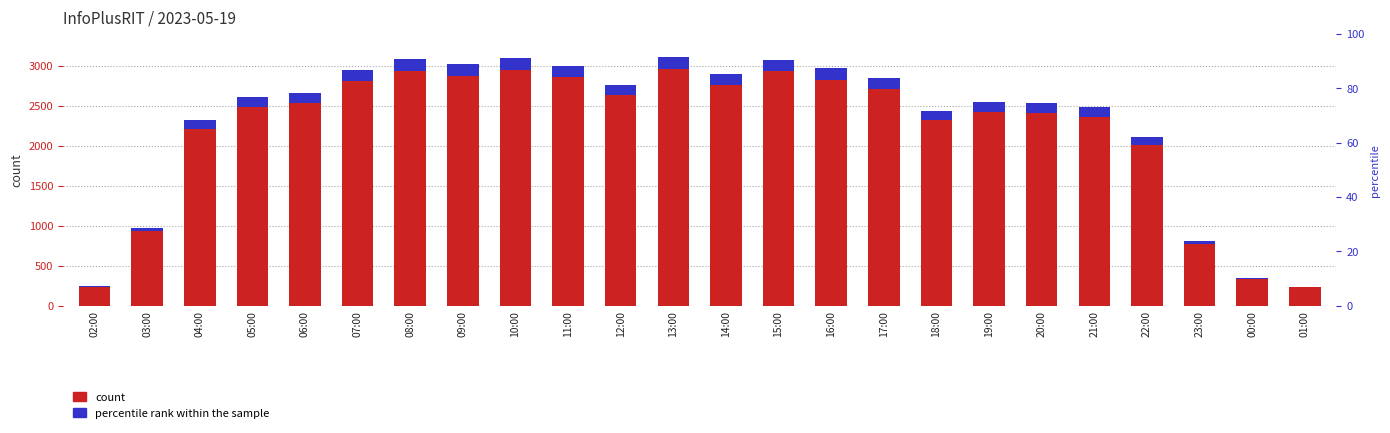

How many data points in percentile rank within the sample are above 126?

12